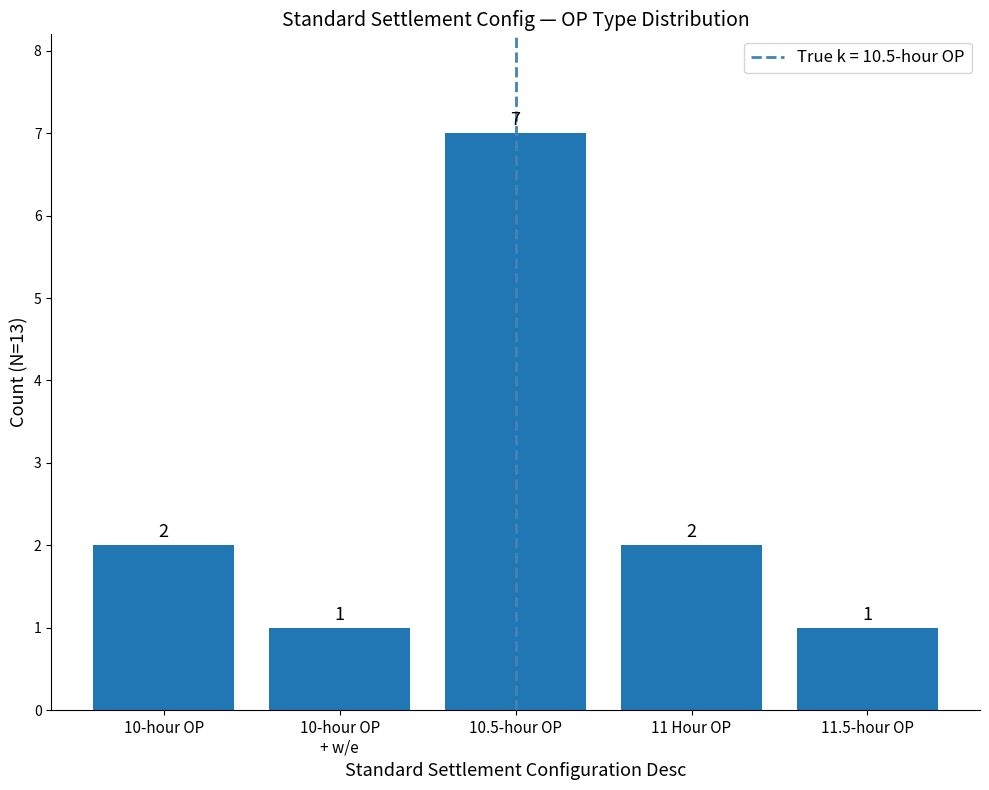

Reading left to right, what are all the values shown in this chart?

2	1	7	2	1